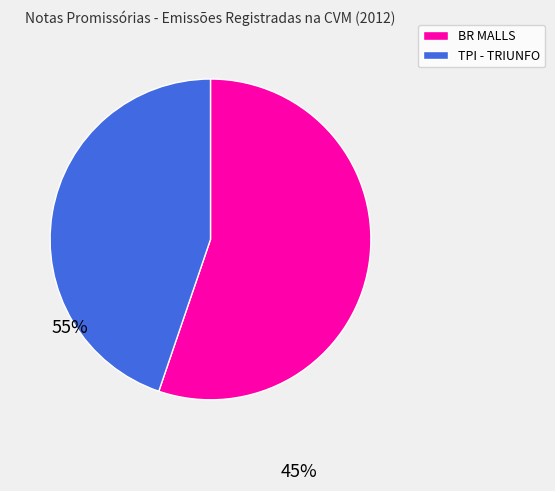

Is there a majority slice in this chart?

Yes